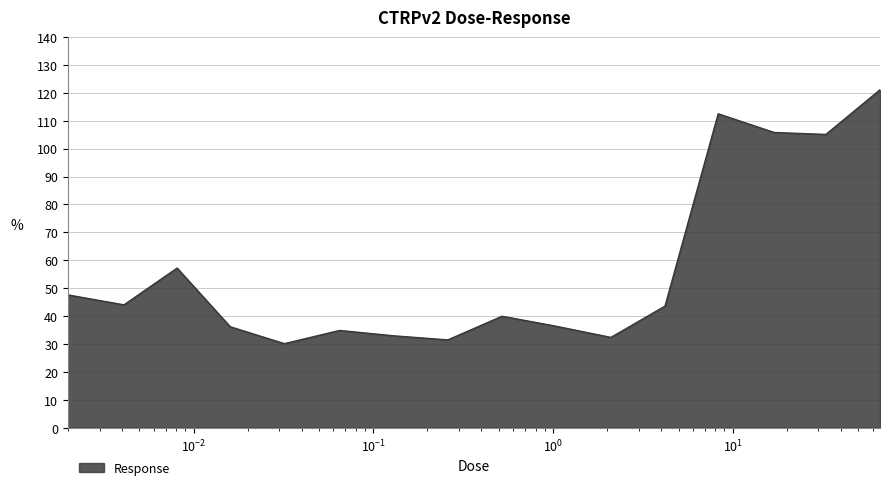

What is the minimum value shown in the chart?

30.1